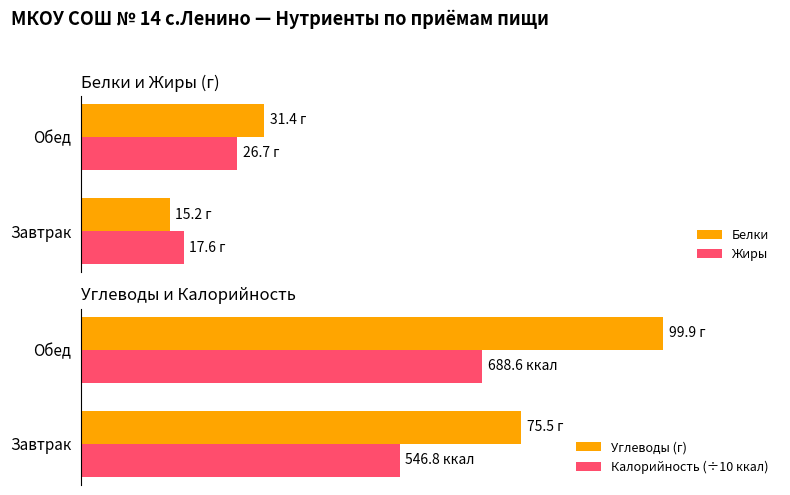

Does the chart contain any negative values?

No